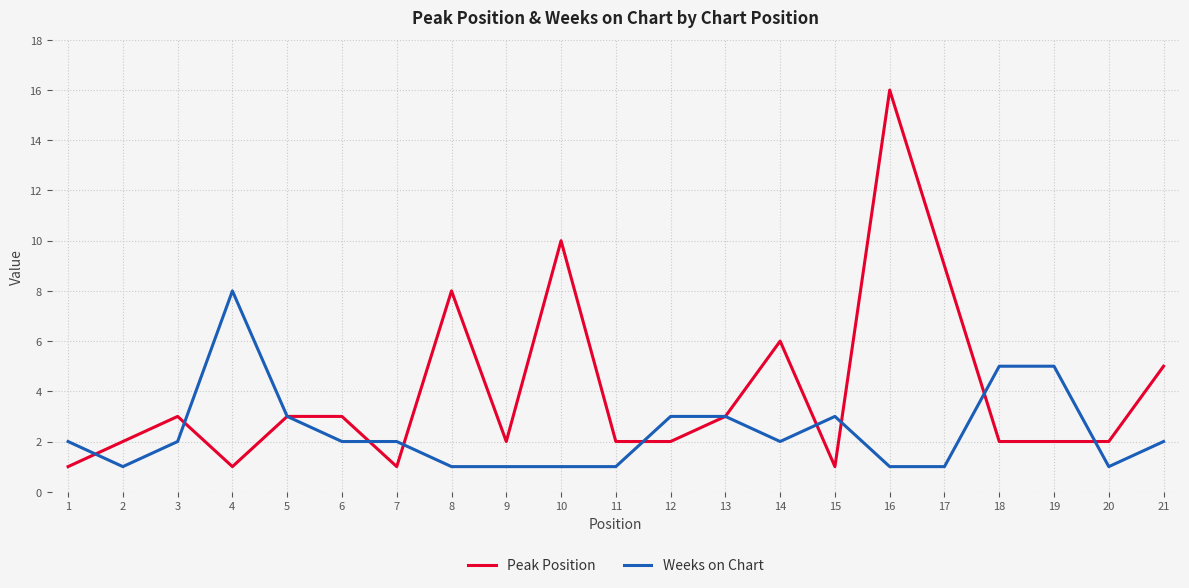

At which category is the sum across all series the highest?

16